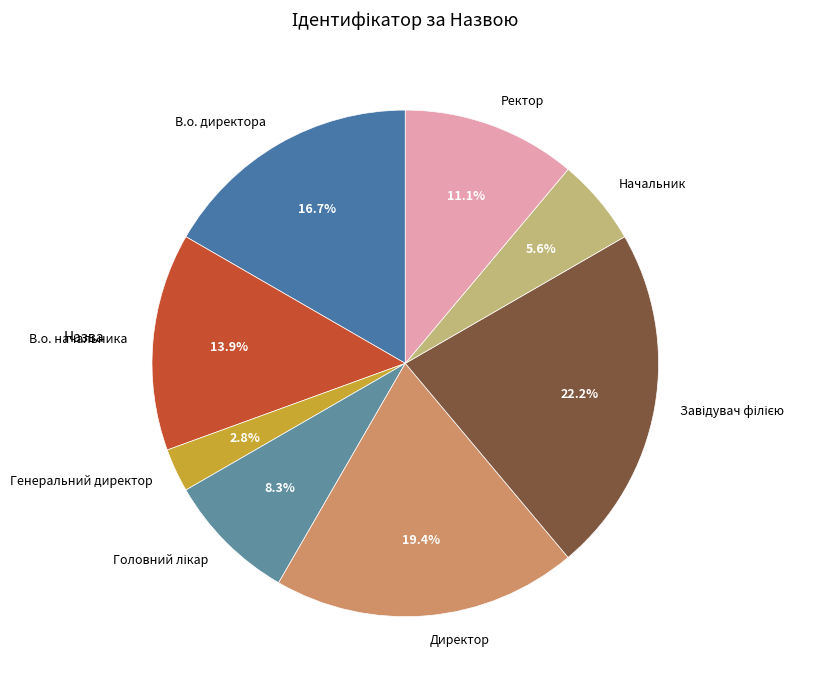

Which slice is the smallest?

Генеральний директор